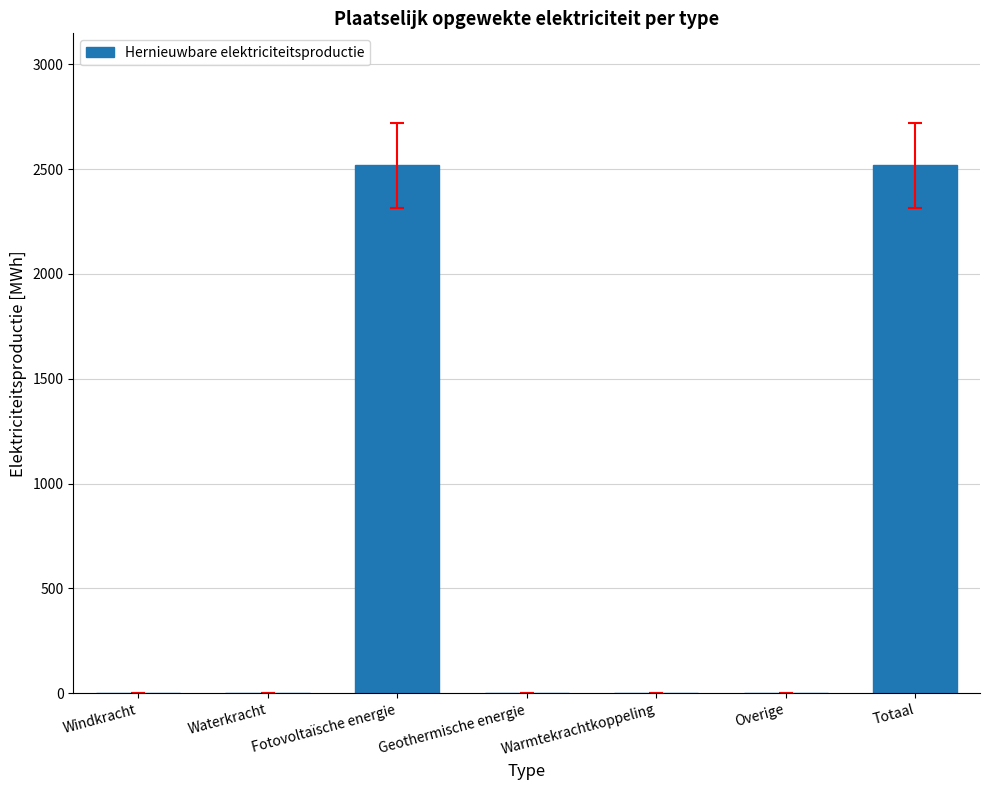

What is the maximum value shown in the chart?

2518.0